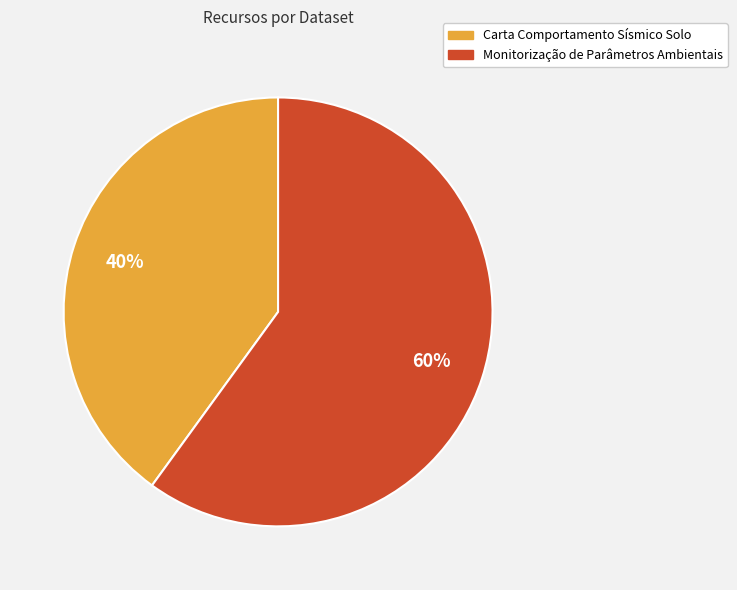

Which slice is the largest?

Monitorização de Parâmetros Ambientais